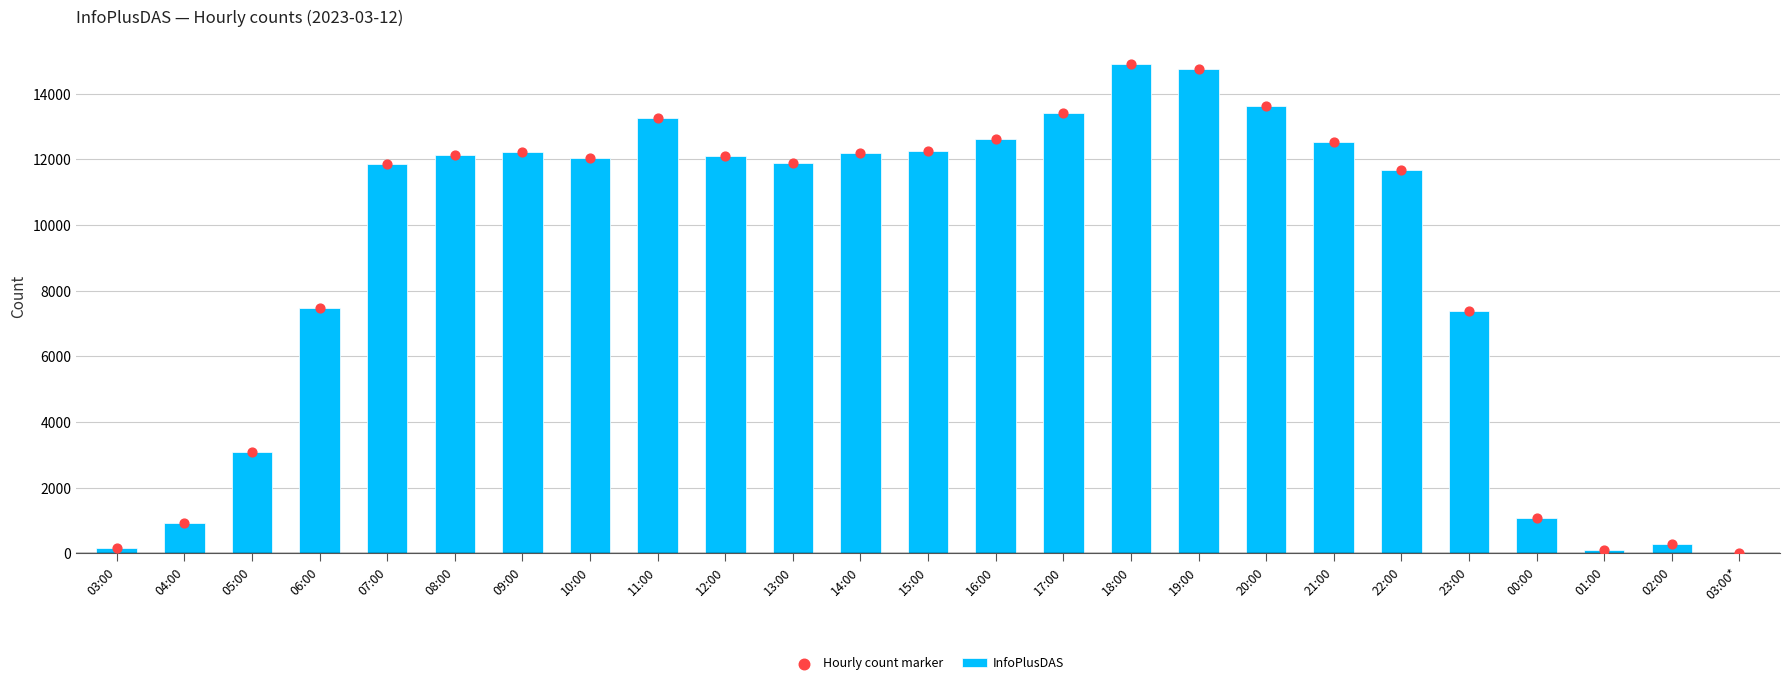

What is the total value across all series at 11:00?

26506